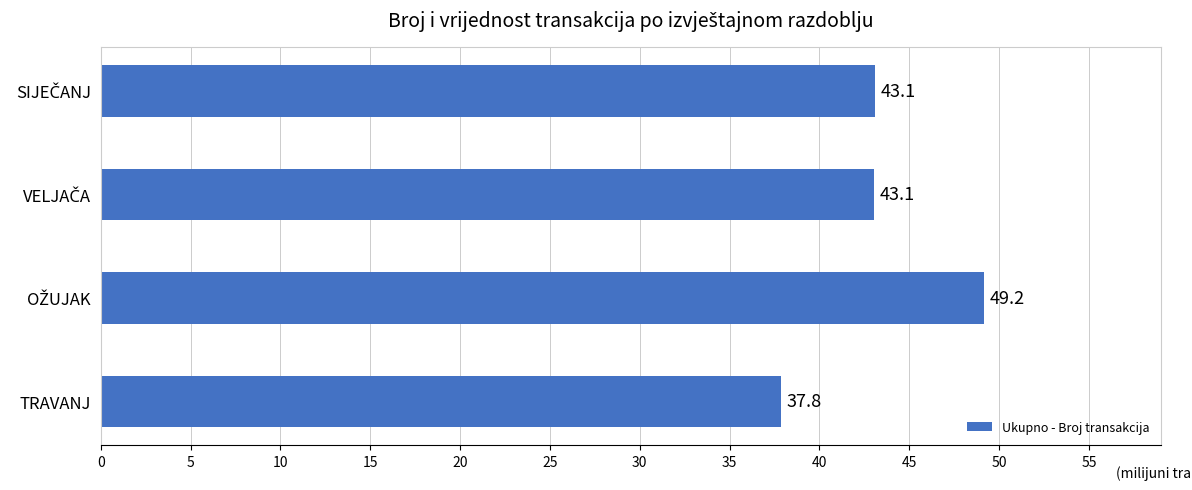

What value does the data have at TRAVANJ?

37.8